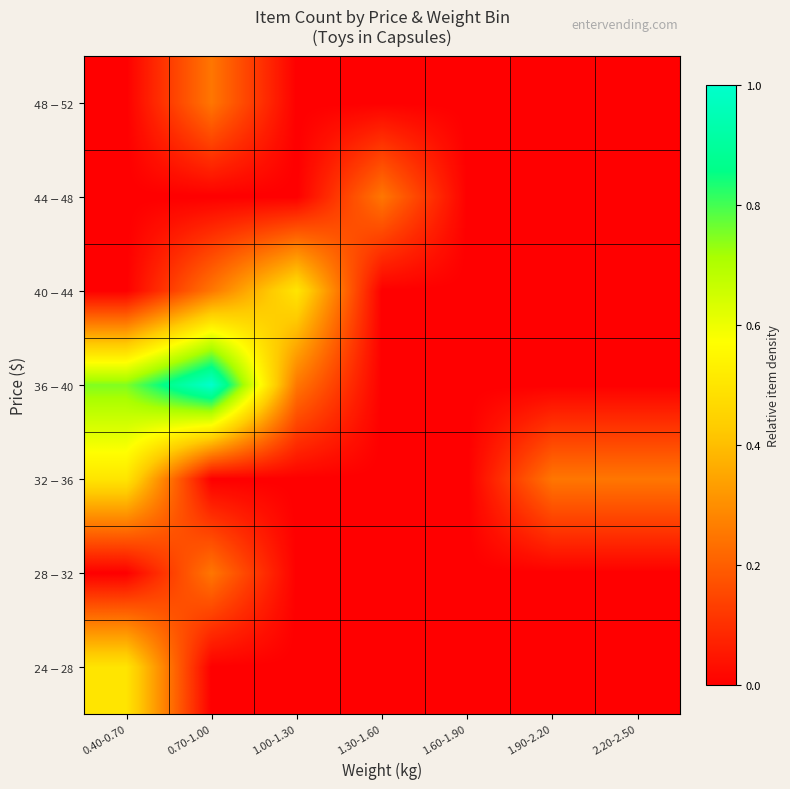

Rank the series at 0.40-0.70 from highest to lowest value.

$36-$40, $24-$28, $32-$36, $28-$32, $40-$44, $44-$48, $48-$52